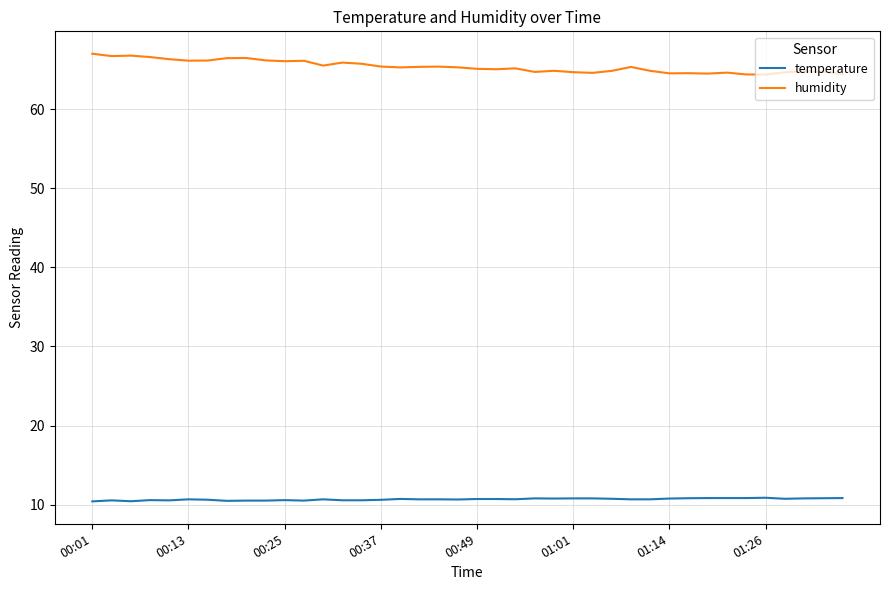

Rank the series by their maximum value, from lowest to highest.

temperature, humidity